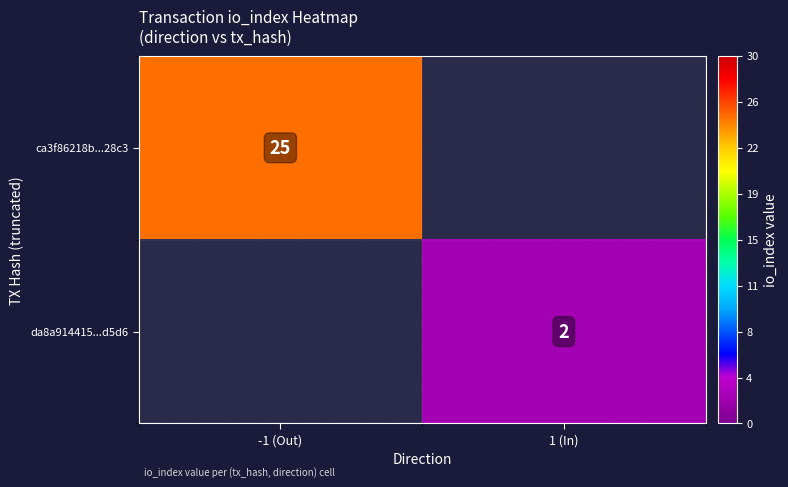

The ca3f86218b...28c3 series shows 25 at -1 (Out). True or false?

True